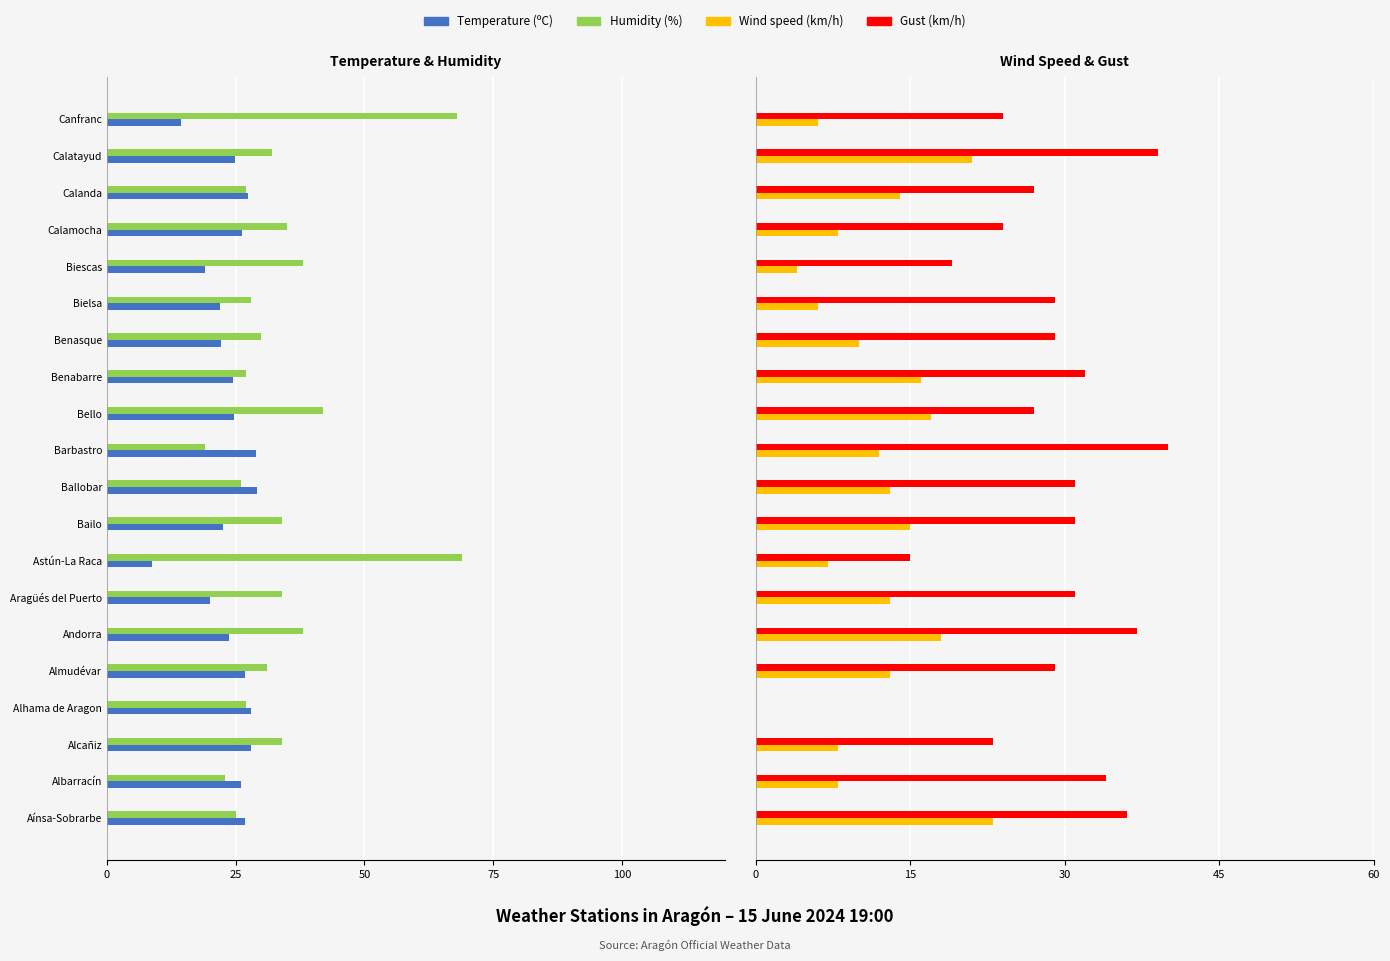

What is the sum of all Wind speed (km/h) values?

232.0